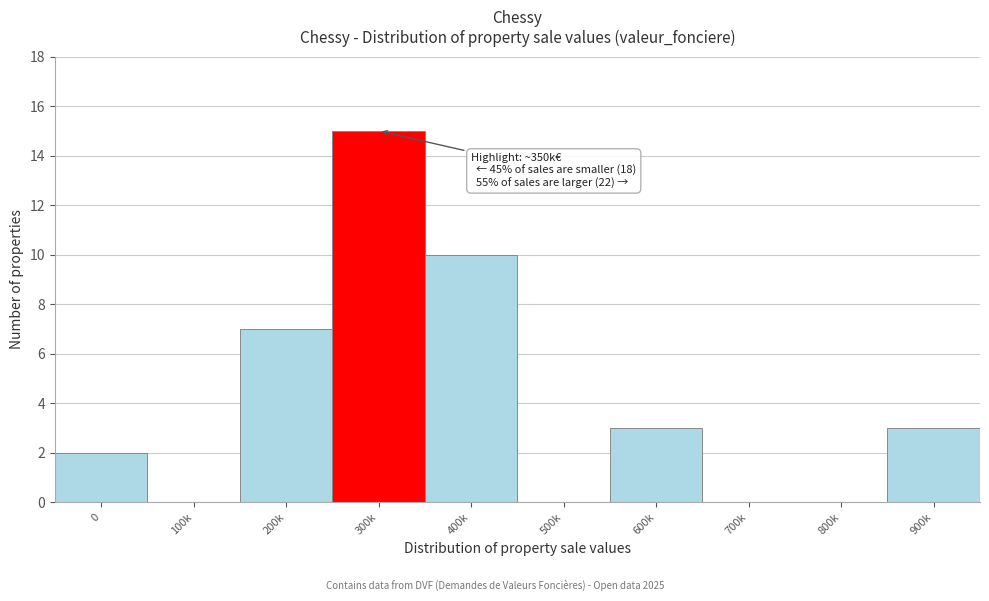

Reading right to left, transcribe all the data shown in this chart.

900k=3	800k=0	700k=0	600k=3	500k=0	400k=10	300k=15	200k=7	100k=0	0=2